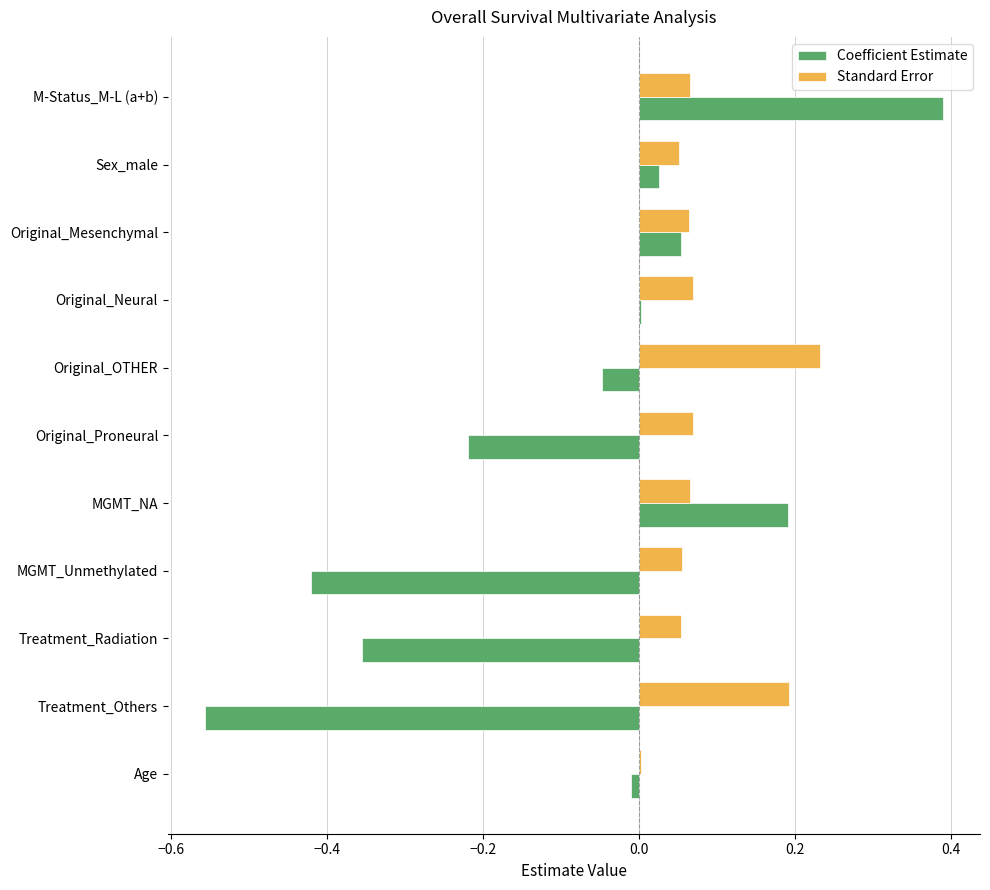

True or false: Coefficient Estimate has a value of 0.0 at Sex_male.

True